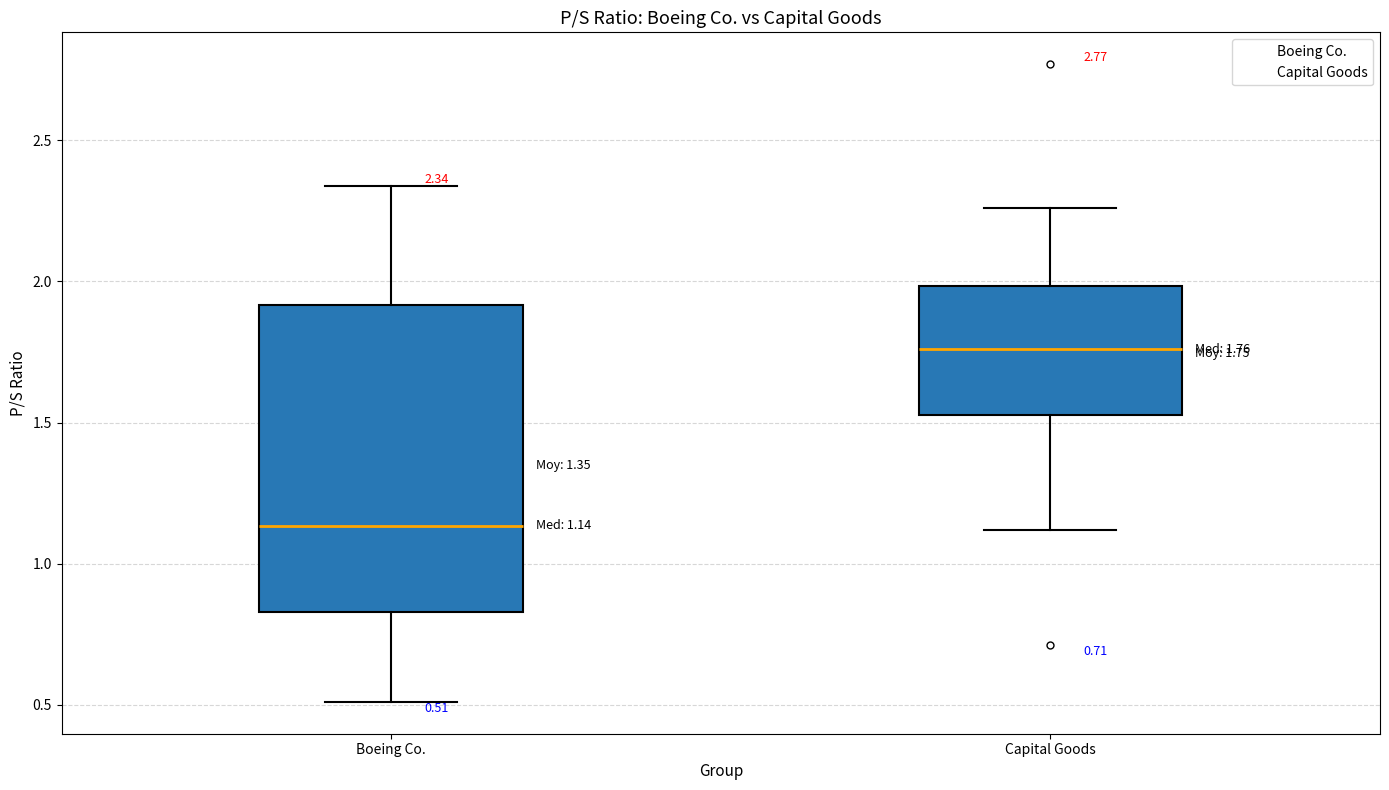

Comparing the boxes themselves (not the whiskers), which one is the tallest?

Boeing Co.